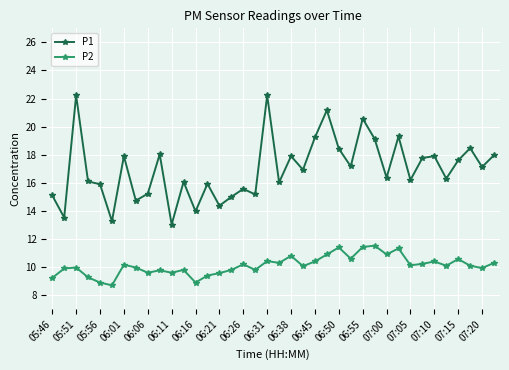

True or false: P2 and P1 intersect in this chart.

False